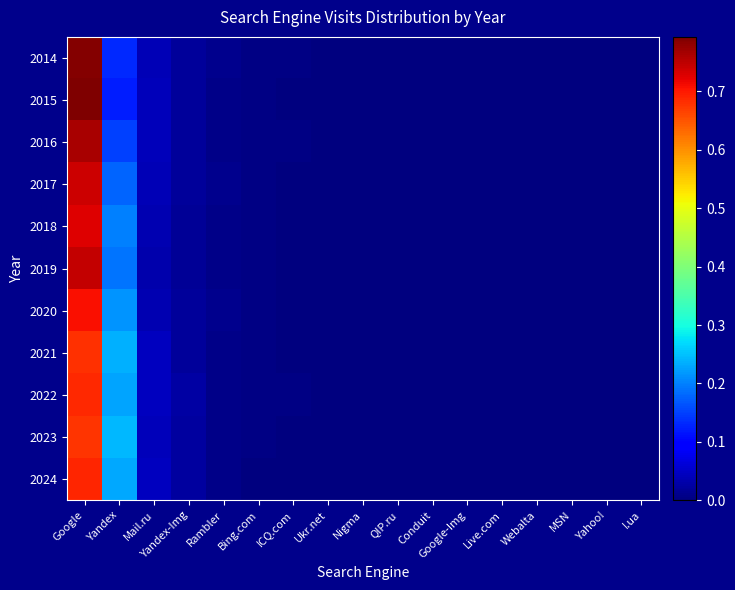

Reading right to left, list all the values displayed in this chart.

2014: I.ua=0.0	Yahoo!=0.0	MSN=0.0	Webalta=0.0	Live.com=0.0	Google-Img=0.0	Conduit=0.0	QIP.ru=0.0	Nigma=0.0	Ukr.net=0.0	ICQ.com=0.0	Bing.com=0.0	Rambler=0.0	Yandex-Img=0.0	Mail.ru=0.0	Yandex=0.1	Google=0.8
2015: I.ua=0.0	Yahoo!=0.0	MSN=0.0	Webalta=0.0	Live.com=0.0	Google-Img=0.0	Conduit=0.0	QIP.ru=0.0	Nigma=0.0	Ukr.net=0.0	ICQ.com=0.0	Bing.com=0.0	Rambler=0.0	Yandex-Img=0.0	Mail.ru=0.0	Yandex=0.1	Google=0.8
2016: I.ua=0.0	Yahoo!=0.0	MSN=0.0	Webalta=0.0	Live.com=0.0	Google-Img=0.0	Conduit=0.0	QIP.ru=0.0	Nigma=0.0	Ukr.net=0.0	ICQ.com=0.0	Bing.com=0.0	Rambler=0.0	Yandex-Img=0.0	Mail.ru=0.0	Yandex=0.2	Google=0.8
2017: I.ua=0.0	Yahoo!=0.0	MSN=0.0	Webalta=0.0	Live.com=0.0	Google-Img=0.0	Conduit=0.0	QIP.ru=0.0	Nigma=0.0	Ukr.net=0.0	ICQ.com=0.0	Bing.com=0.0	Rambler=0.0	Yandex-Img=0.0	Mail.ru=0.0	Yandex=0.2	Google=0.7
2018: I.ua=0.0	Yahoo!=0.0	MSN=0.0	Webalta=0.0	Live.com=0.0	Google-Img=0.0	Conduit=0.0	QIP.ru=0.0	Nigma=0.0	Ukr.net=0.0	ICQ.com=0.0	Bing.com=0.0	Rambler=0.0	Yandex-Img=0.0	Mail.ru=0.0	Yandex=0.2	Google=0.7
2019: I.ua=0.0	Yahoo!=0.0	MSN=0.0	Webalta=0.0	Live.com=0.0	Google-Img=0.0	Conduit=0.0	QIP.ru=0.0	Nigma=0.0	Ukr.net=0.0	ICQ.com=0.0	Bing.com=0.0	Rambler=0.0	Yandex-Img=0.0	Mail.ru=0.0	Yandex=0.2	Google=0.7
2020: I.ua=0.0	Yahoo!=0.0	MSN=0.0	Webalta=0.0	Live.com=0.0	Google-Img=0.0	Conduit=0.0	QIP.ru=0.0	Nigma=0.0	Ukr.net=0.0	ICQ.com=0.0	Bing.com=0.0	Rambler=0.0	Yandex-Img=0.0	Mail.ru=0.0	Yandex=0.2	Google=0.7
2021: I.ua=0.0	Yahoo!=0.0	MSN=0.0	Webalta=0.0	Live.com=0.0	Google-Img=0.0	Conduit=0.0	QIP.ru=0.0	Nigma=0.0	Ukr.net=0.0	ICQ.com=0.0	Bing.com=0.0	Rambler=0.0	Yandex-Img=0.0	Mail.ru=0.0	Yandex=0.2	Google=0.7
2022: I.ua=0.0	Yahoo!=0.0	MSN=0.0	Webalta=0.0	Live.com=0.0	Google-Img=0.0	Conduit=0.0	QIP.ru=0.0	Nigma=0.0	Ukr.net=0.0	ICQ.com=0.0	Bing.com=0.0	Rambler=0.0	Yandex-Img=0.0	Mail.ru=0.0	Yandex=0.2	Google=0.7
2023: I.ua=0.0	Yahoo!=0.0	MSN=0.0	Webalta=0.0	Live.com=0.0	Google-Img=0.0	Conduit=0.0	QIP.ru=0.0	Nigma=0.0	Ukr.net=0.0	ICQ.com=0.0	Bing.com=0.0	Rambler=0.0	Yandex-Img=0.0	Mail.ru=0.0	Yandex=0.2	Google=0.7
2024: I.ua=0.0	Yahoo!=0.0	MSN=0.0	Webalta=0.0	Live.com=0.0	Google-Img=0.0	Conduit=0.0	QIP.ru=0.0	Nigma=0.0	Ukr.net=0.0	ICQ.com=0.0	Bing.com=0.0	Rambler=0.0	Yandex-Img=0.0	Mail.ru=0.0	Yandex=0.2	Google=0.7